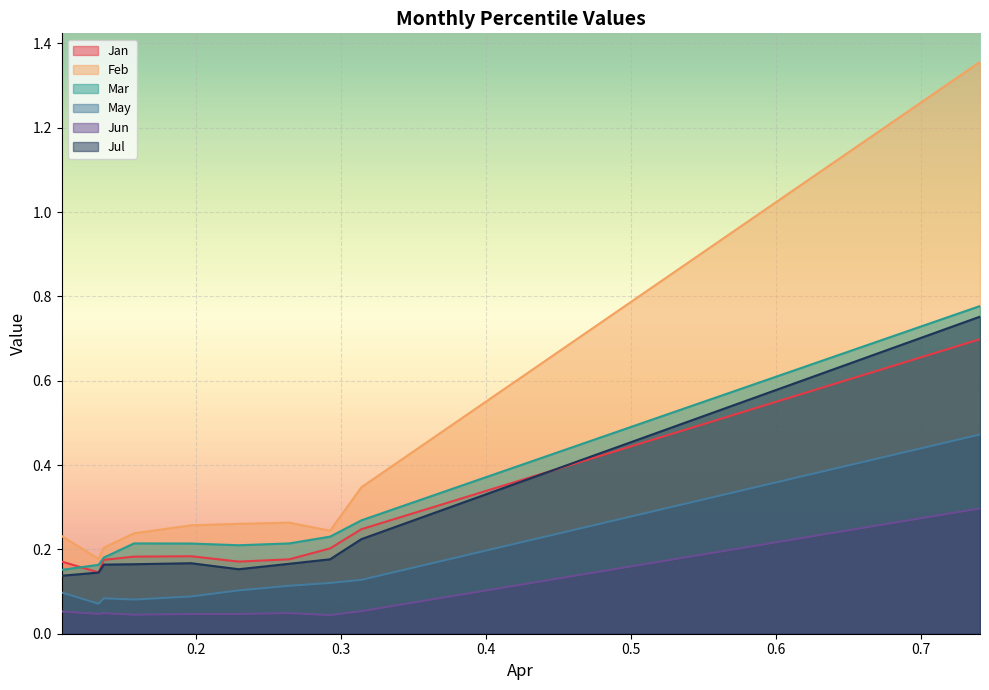

Reading left to right, list all the values displayed in this chart.

Jan: pct05=0.2	pct15=0.1	pct25=0.2	pct35=0.2	pct45=0.2	pct55=0.2	pct65=0.2	pct75=0.2	pct85=0.2	pct95=0.7
Feb: pct05=0.2	pct15=0.2	pct25=0.2	pct35=0.2	pct45=0.3	pct55=0.3	pct65=0.3	pct75=0.2	pct85=0.3	pct95=1.4
Mar: pct05=0.2	pct15=0.2	pct25=0.2	pct35=0.2	pct45=0.2	pct55=0.2	pct65=0.2	pct75=0.2	pct85=0.3	pct95=0.8
May: pct05=0.1	pct15=0.1	pct25=0.1	pct35=0.1	pct45=0.1	pct55=0.1	pct65=0.1	pct75=0.1	pct85=0.1	pct95=0.5
Jun: pct05=0.1	pct15=0.0	pct25=0.0	pct35=0.0	pct45=0.0	pct55=0.0	pct65=0.0	pct75=0.0	pct85=0.1	pct95=0.3
Jul: pct05=0.1	pct15=0.1	pct25=0.2	pct35=0.2	pct45=0.2	pct55=0.2	pct65=0.2	pct75=0.2	pct85=0.2	pct95=0.8